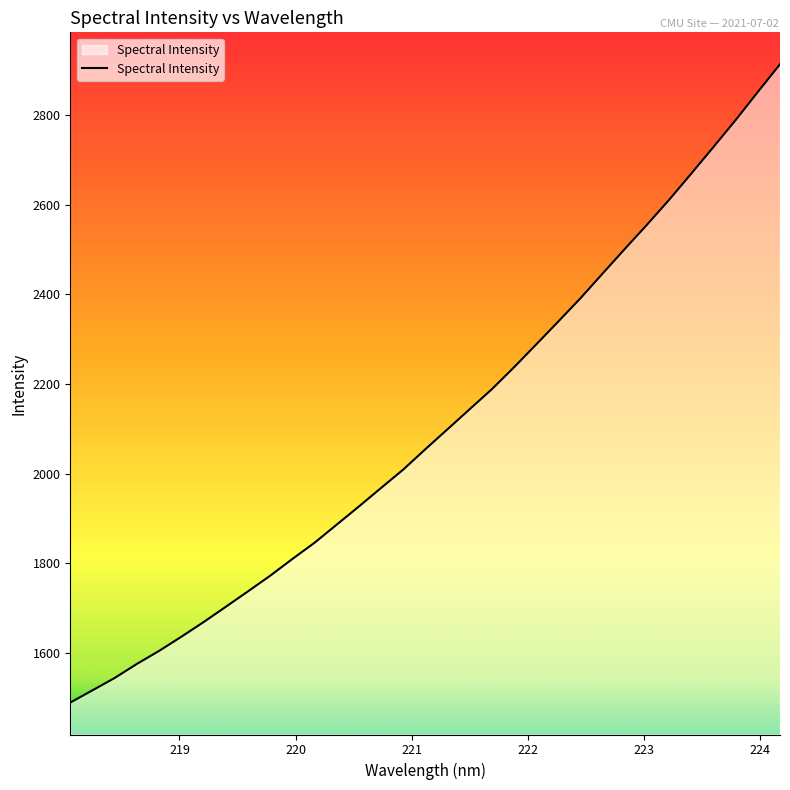

What is the greatest value displayed?

2913.9